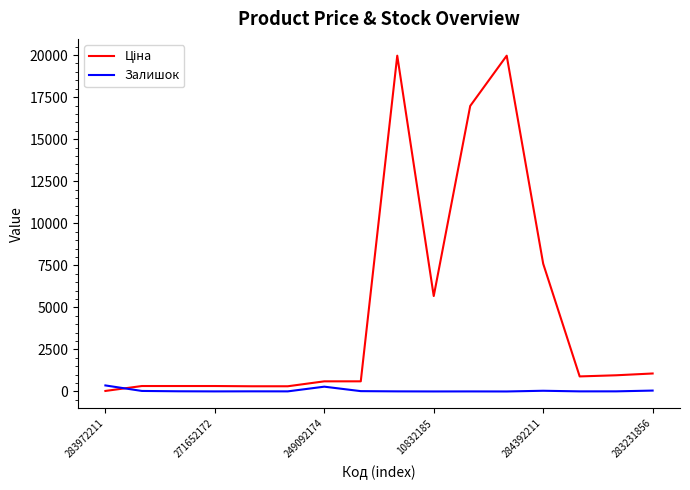

Rank the series by their maximum value, from highest to lowest.

Ціна, Залишок